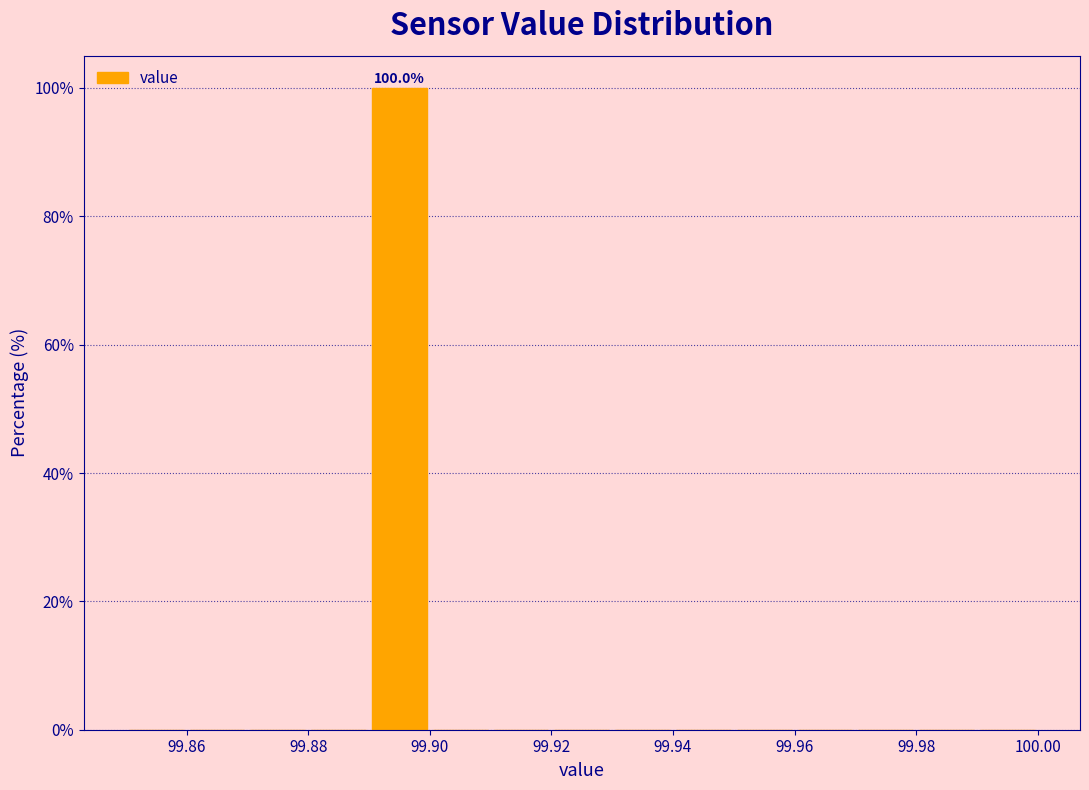

Which range on the x-axis has the tallest bar?

99.89 to 99.90